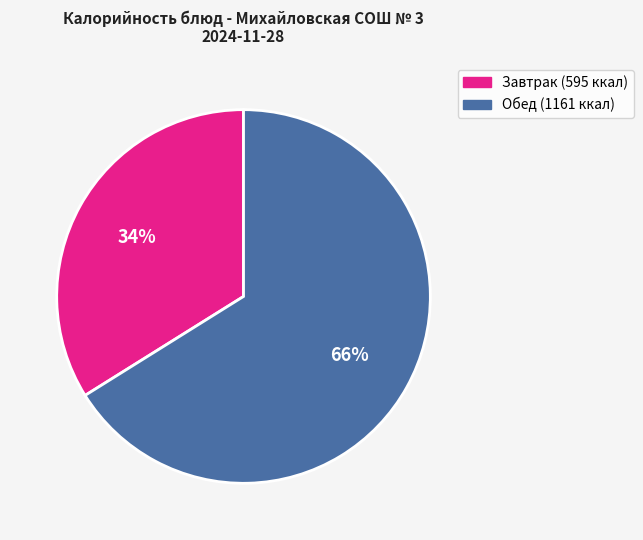

Is there any slice that represents more than half of the pie?

Yes